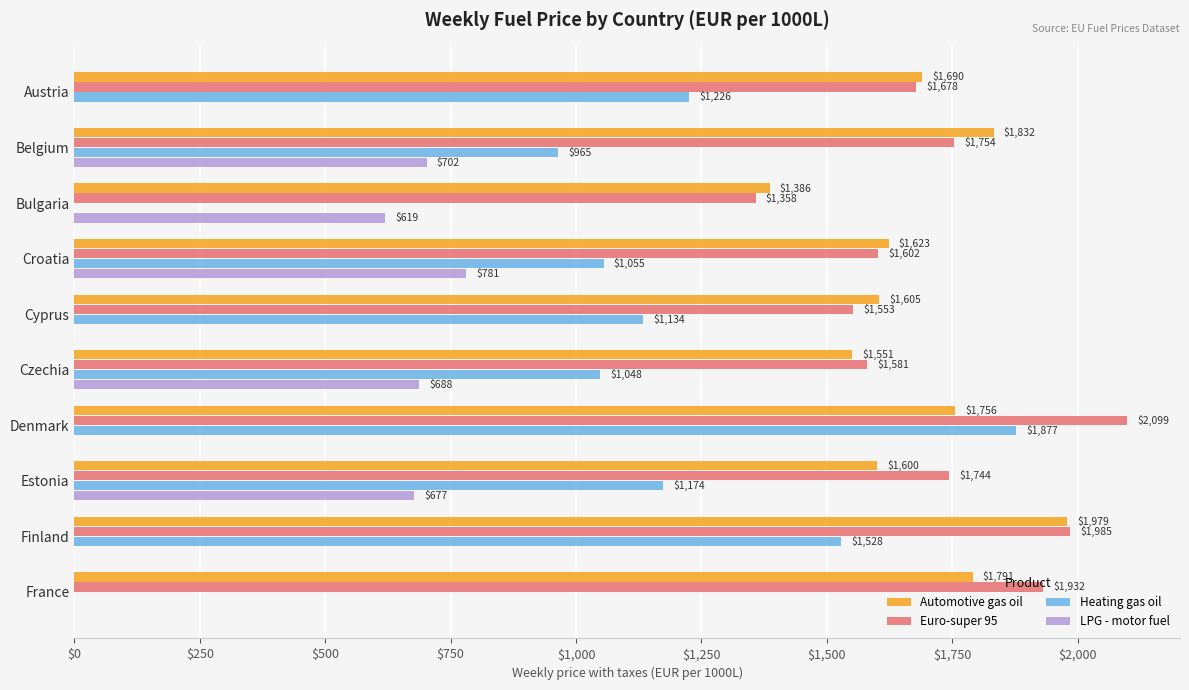

What are all the series names shown in the legend?

Automotive gas oil, Euro-super 95, Heating gas oil, LPG - motor fuel